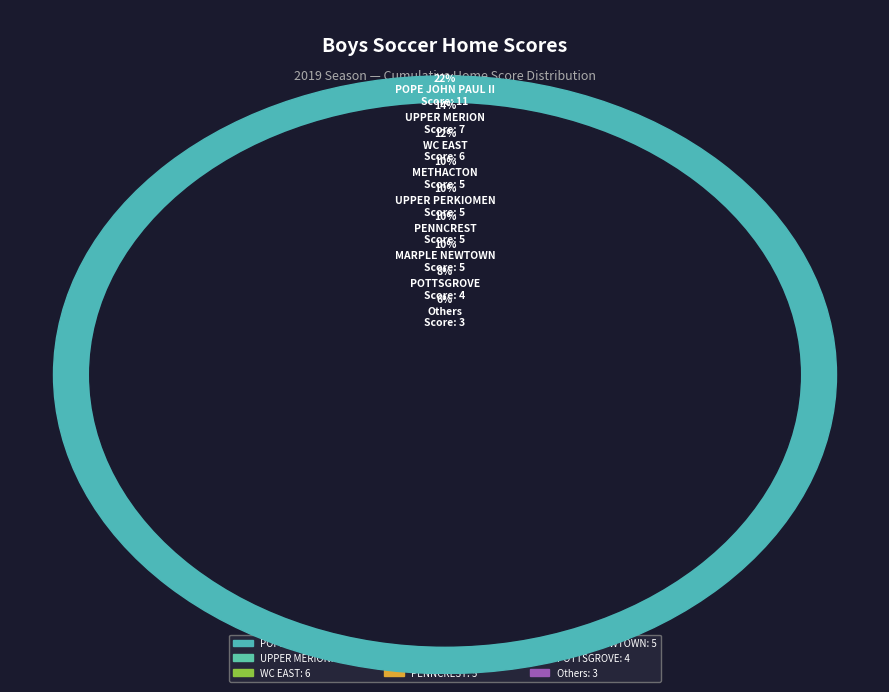

To the nearest percent, what portion does METHACTON represent?

10%